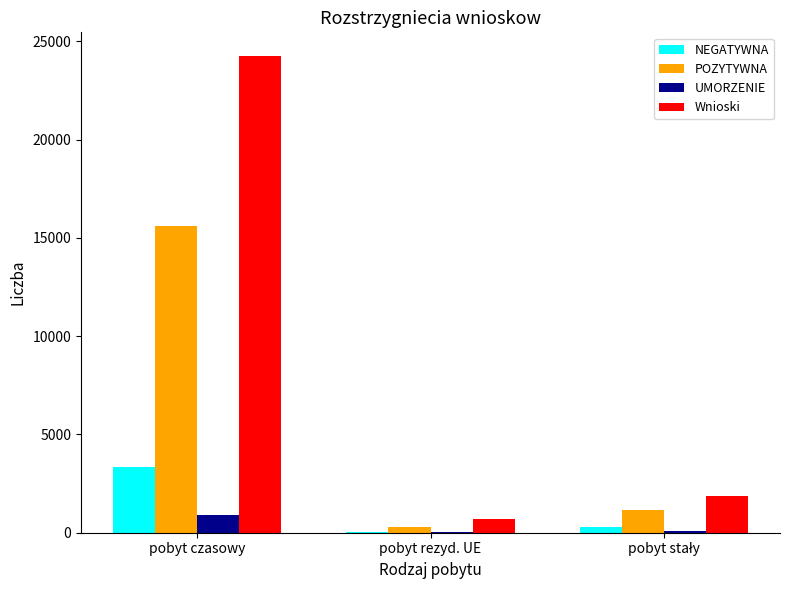

What is the spread (max minus min) of values at pobyt czasowy?

23336